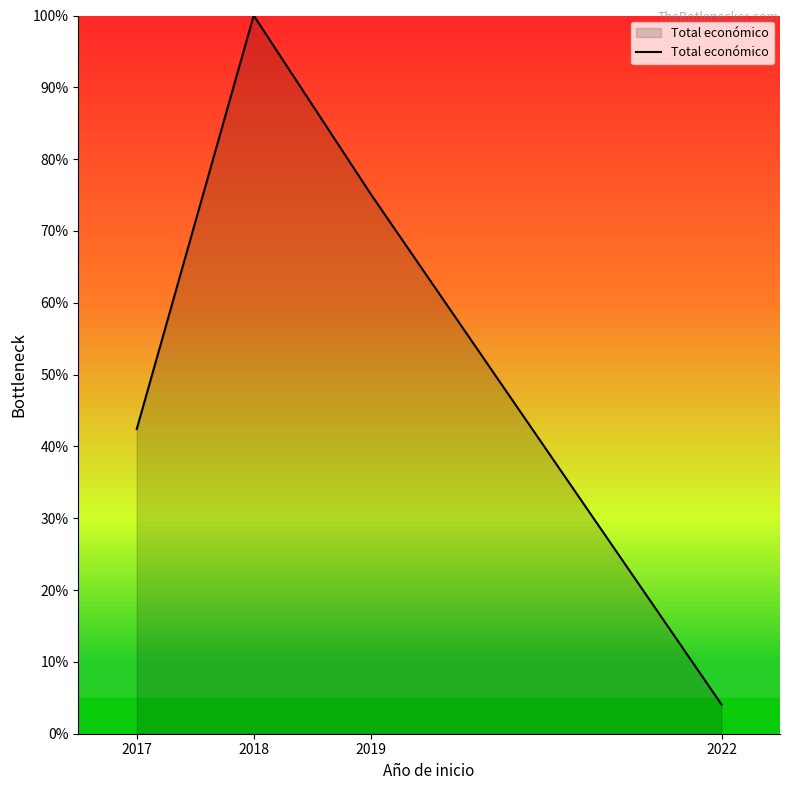

Reading left to right, what are all the values shown in this chart?

42.4	100.0	75.2	4.1